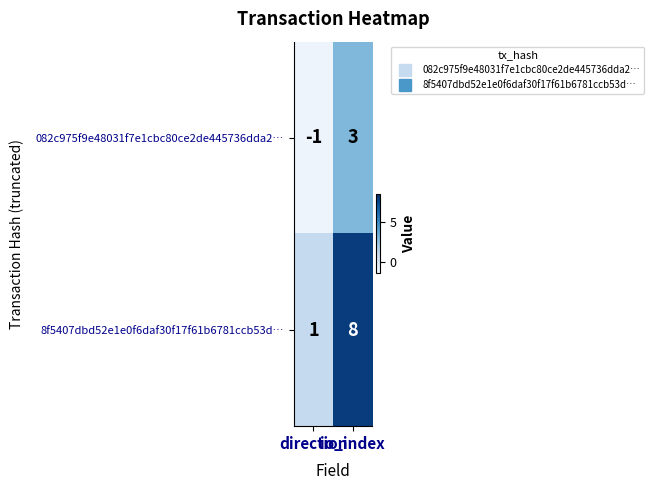

Which series has the largest range (max minus min)?

8f5407dbd52e1e0f6daf30f17f61b6781ccb53d…